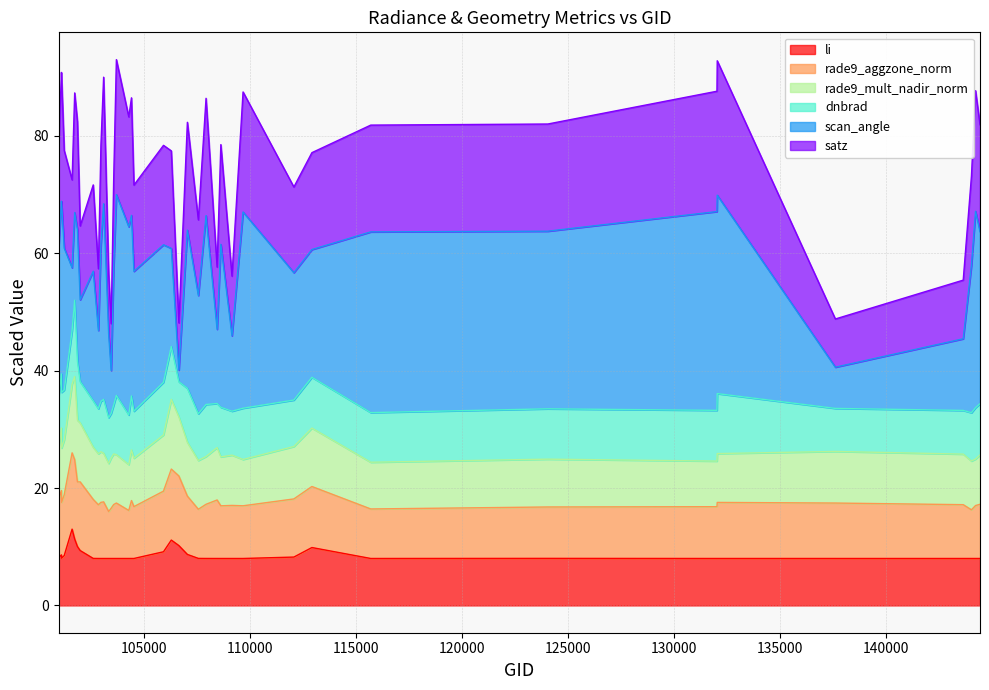

How many interior local peaks does the dnbrad series have?

10